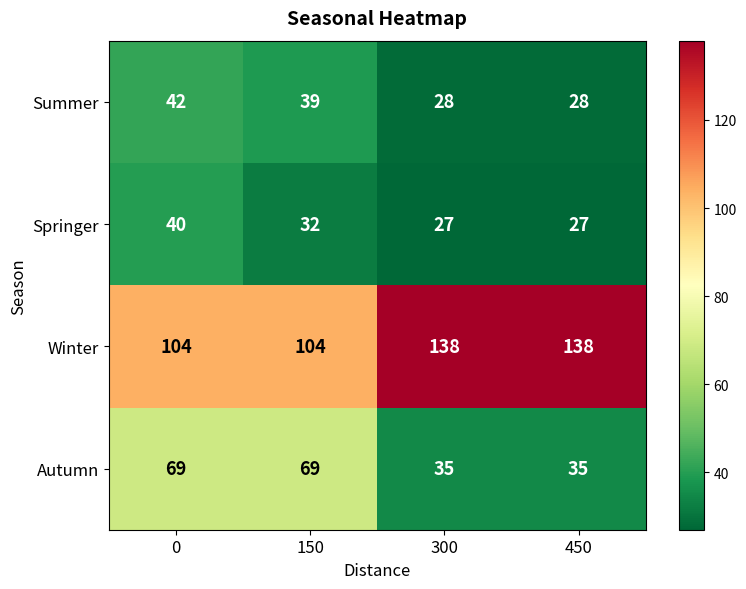

Read the Autumn value at 300.

35